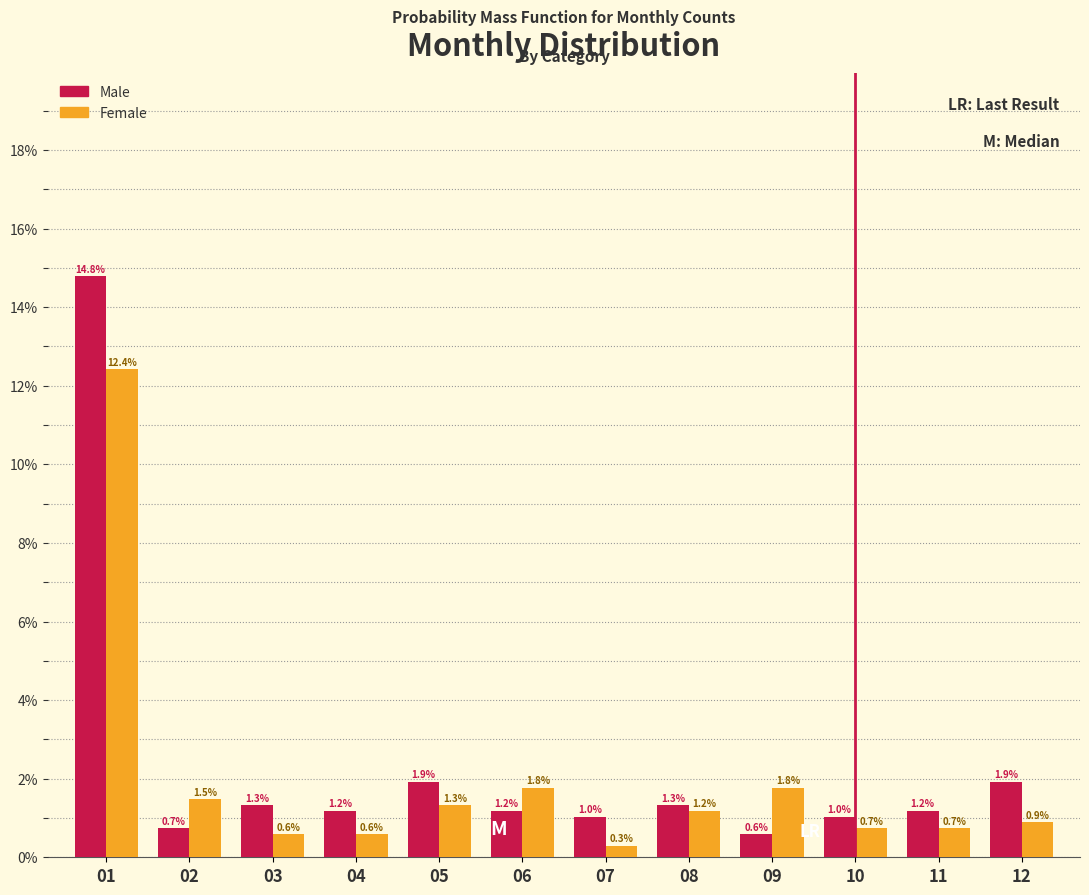

Reading right to left, list all the values displayed in this chart.

Male: 12=1.9	11=1.2	10=1.0	09=0.6	08=1.3	07=1.0	06=1.2	05=1.9	04=1.2	03=1.3	02=0.7	01=14.8
Female: 12=0.9	11=0.7	10=0.7	09=1.8	08=1.2	07=0.3	06=1.8	05=1.3	04=0.6	03=0.6	02=1.5	01=12.4